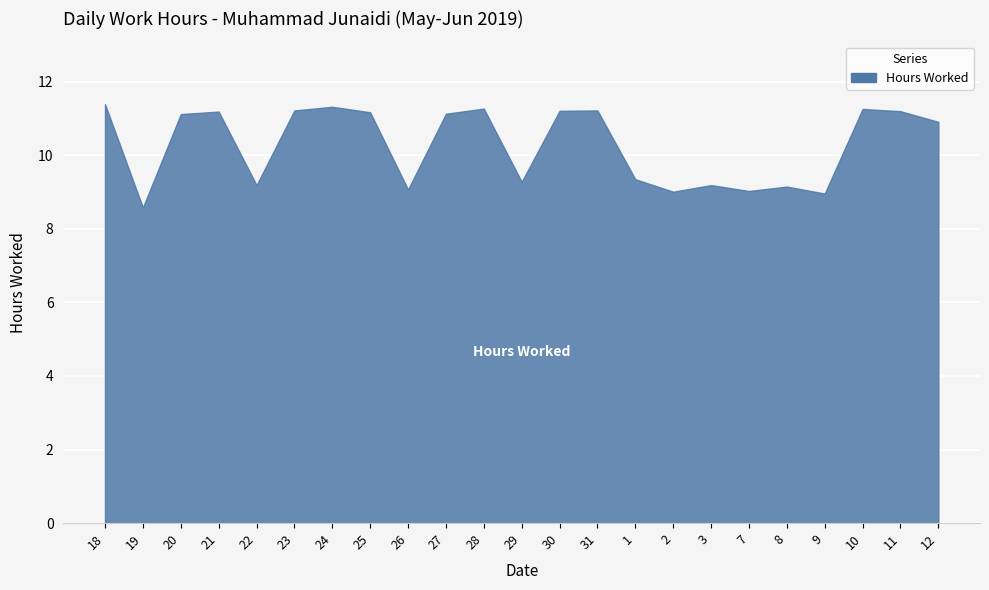

True or false: the data shows 3.3 at 1.

False